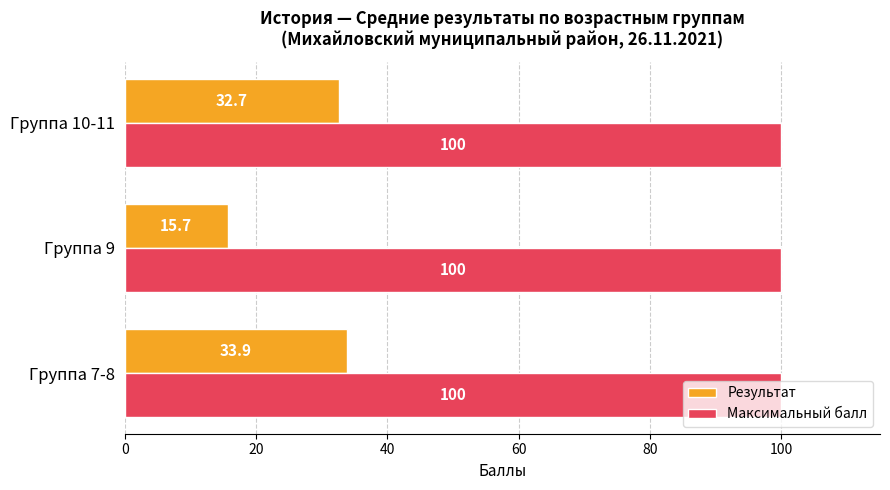

What are all the series names shown in the legend?

Результат, Максимальный балл